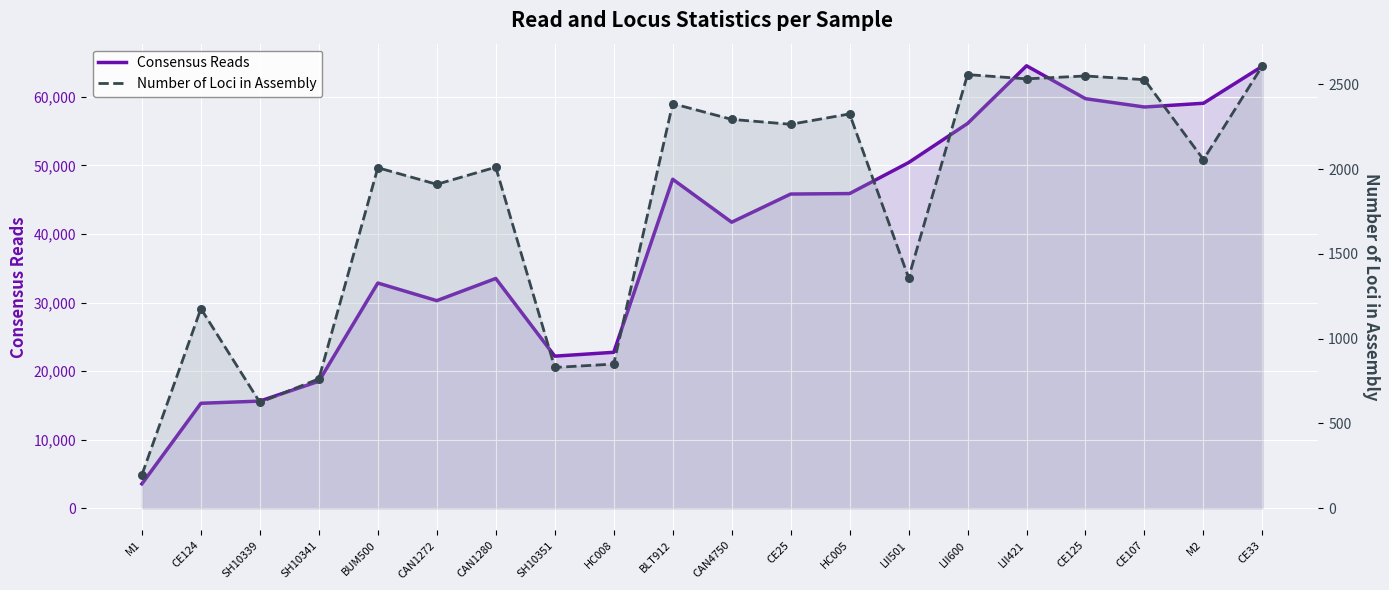

At which category is the sum across all series the highest?

CE33